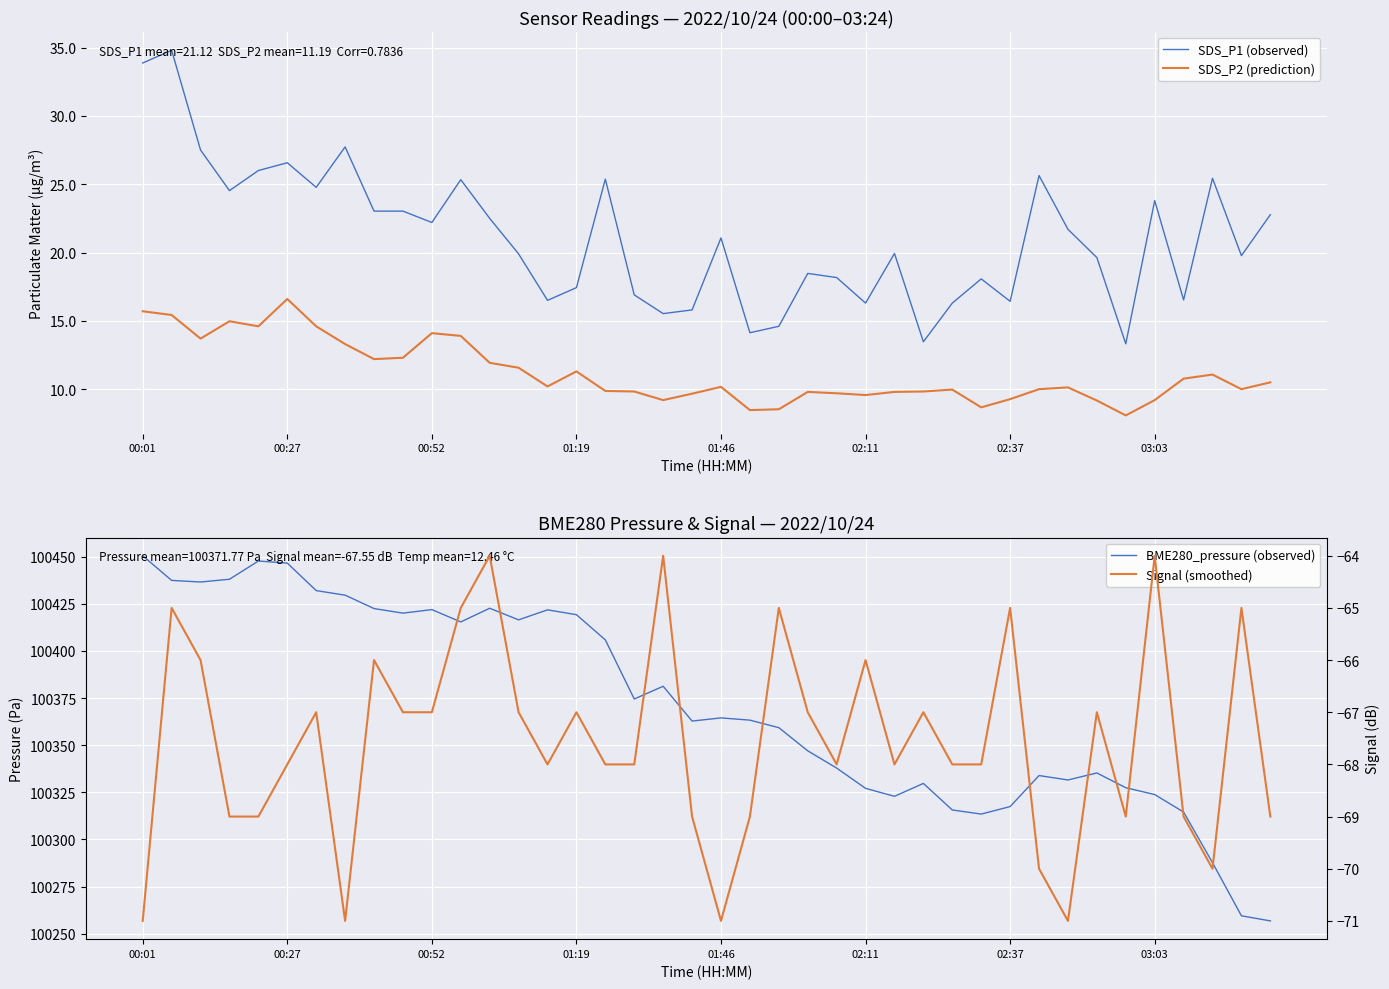

What is the difference between the Signal (smoothed) values at 29 and 18?

4.0